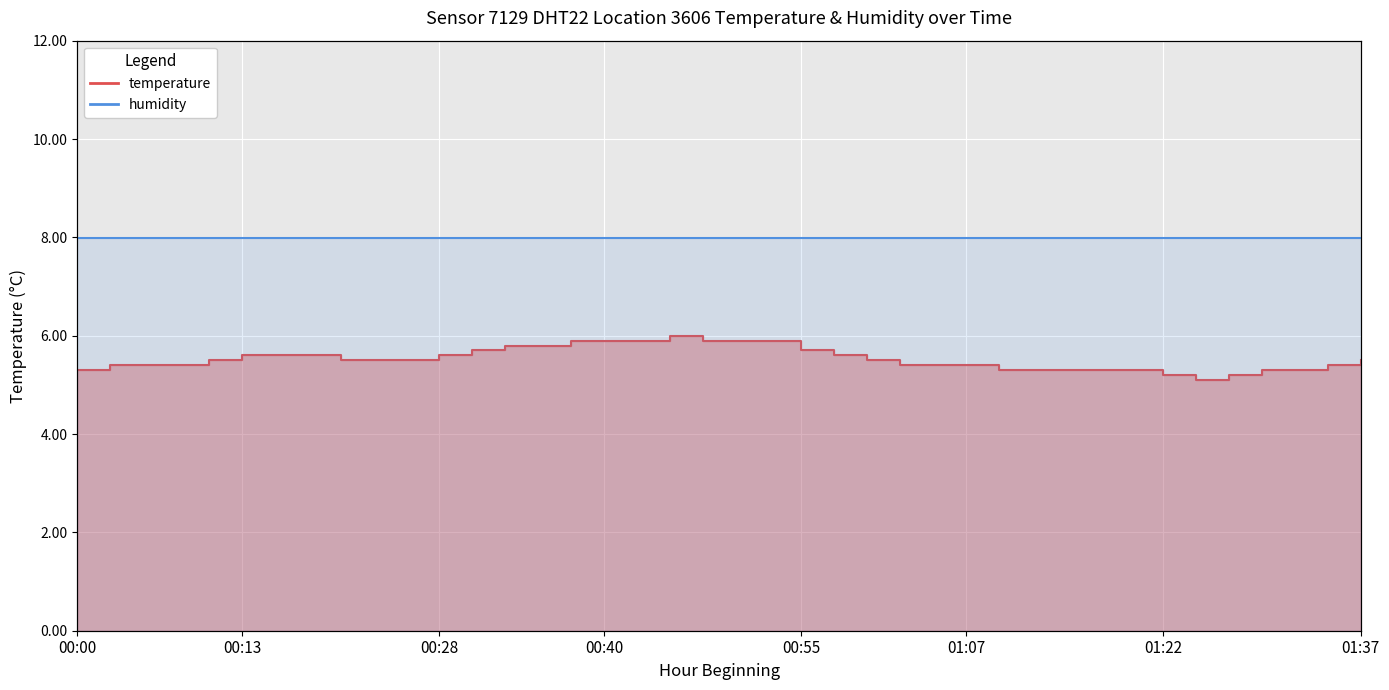

List the labels in order of value, smallest first.

01:25, 01:22, 01:27, 00:00, 01:10, 01:12, 01:15, 01:17, 01:20, 01:29, 01:32, 00:02, 00:05, 00:08, 01:02, 01:05, 01:07, 01:34, 00:10, 00:20, 00:23, 00:25, 01:00, 01:37, 00:13, 00:15, 00:18, 00:28, 00:57, 00:30, 00:55, 00:33, 00:35, 00:38, 00:40, 00:43, 00:48, 00:50, 00:53, 00:45